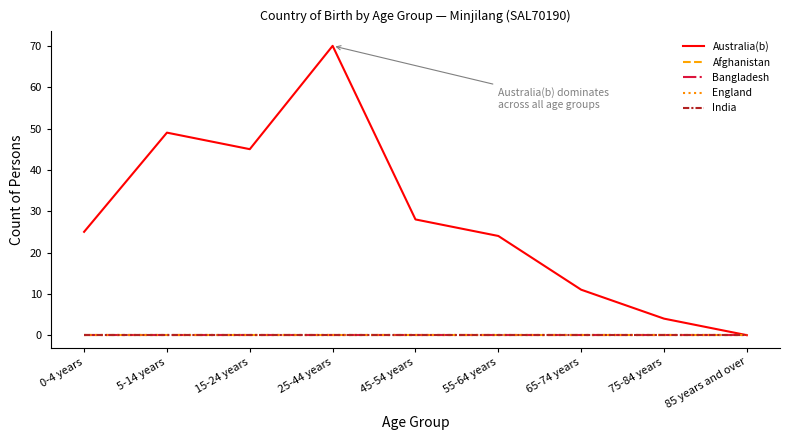

Reading right to left, list all the values displayed in this chart.

Australia(b): 0	4	11	24	28	70	45	49	25
Afghanistan: 0	0	0	0	0	0	0	0	0
Bangladesh: 0	0	0	0	0	0	0	0	0
England: 0	0	0	0	0	0	0	0	0
India: 0	0	0	0	0	0	0	0	0